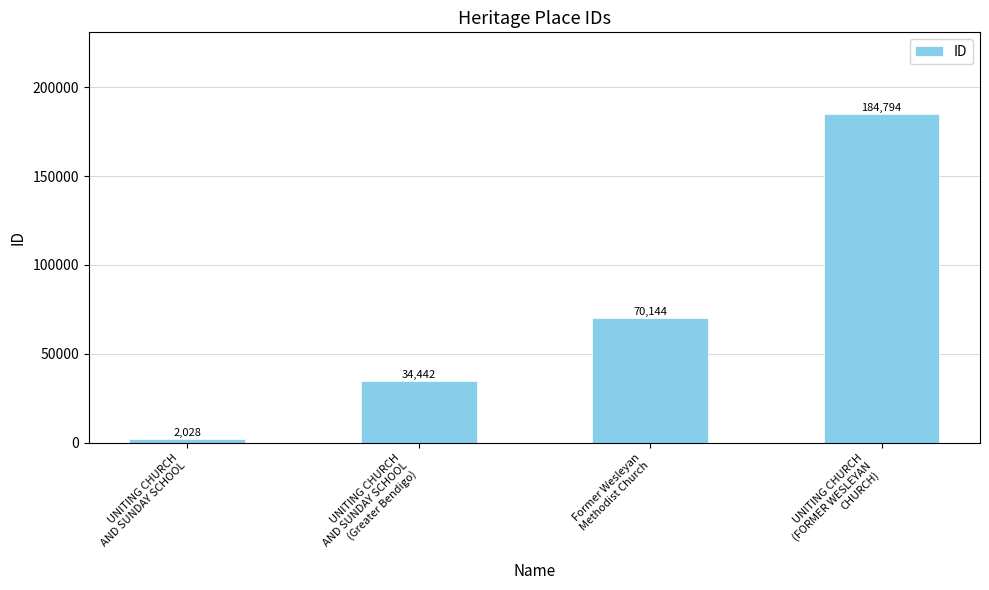

Reading right to left, transcribe all the data shown in this chart.

184794	70144	34442	2028